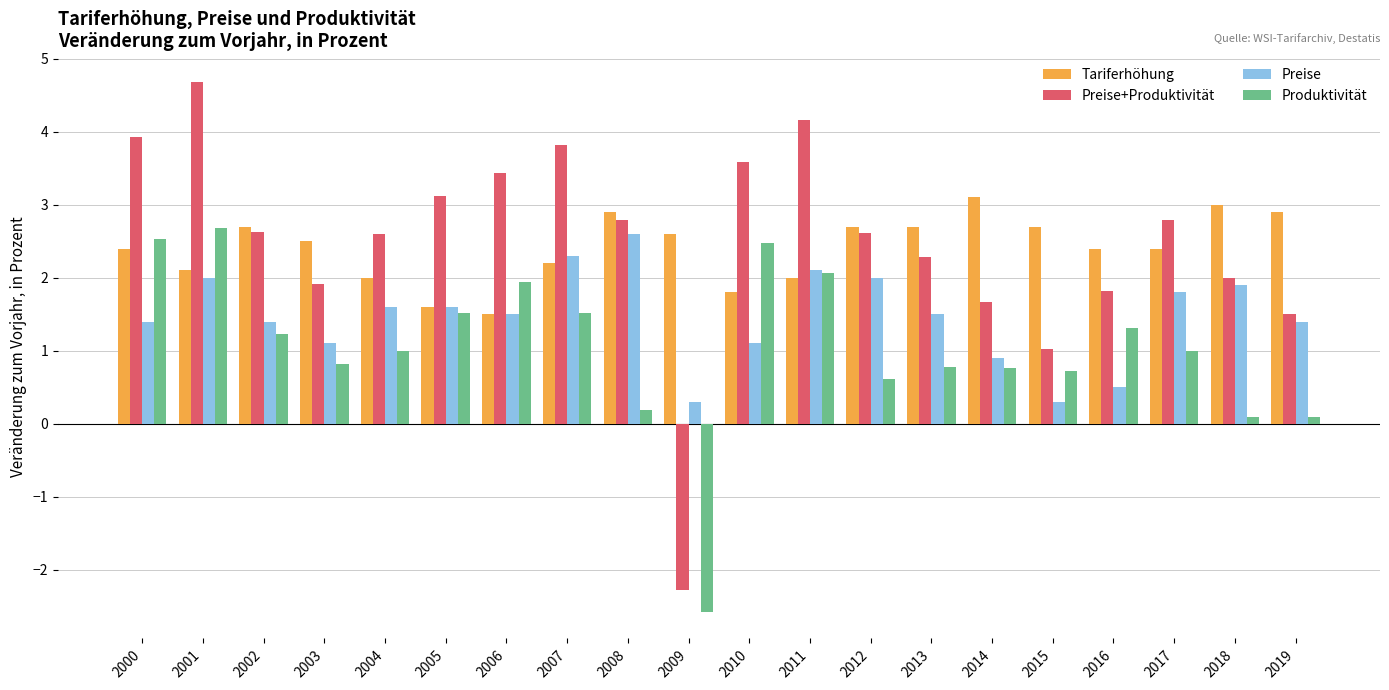

Reading right to left, transcribe all the data shown in this chart.

Tariferhöhung: 2019=2.9	2018=3.0	2017=2.4	2016=2.4	2015=2.7	2014=3.1	2013=2.7	2012=2.7	2011=2.0	2010=1.8	2009=2.6	2008=2.9	2007=2.2	2006=1.5	2005=1.6	2004=2.0	2003=2.5	2002=2.7	2001=2.1	2000=2.4
Preise+Produktivität: 2019=1.5	2018=2.0	2017=2.8	2016=1.8	2015=1.0	2014=1.7	2013=2.3	2012=2.6	2011=4.2	2010=3.6	2009=-2.3	2008=2.8	2007=3.8	2006=3.4	2005=3.1	2004=2.6	2003=1.9	2002=2.6	2001=4.7	2000=3.9
Preise: 2019=1.4	2018=1.9	2017=1.8	2016=0.5	2015=0.3	2014=0.9	2013=1.5	2012=2.0	2011=2.1	2010=1.1	2009=0.3	2008=2.6	2007=2.3	2006=1.5	2005=1.6	2004=1.6	2003=1.1	2002=1.4	2001=2.0	2000=1.4
Produktivität: 2019=0.1	2018=0.1	2017=1.0	2016=1.3	2015=0.7	2014=0.8	2013=0.8	2012=0.6	2011=2.1	2010=2.5	2009=-2.6	2008=0.2	2007=1.5	2006=1.9	2005=1.5	2004=1.0	2003=0.8	2002=1.2	2001=2.7	2000=2.5